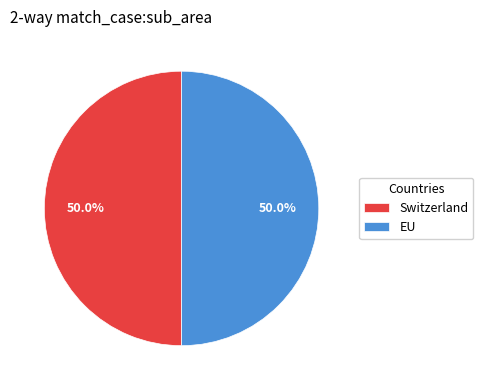

Combined, do Switzerland and EU account for over 50%?

Yes